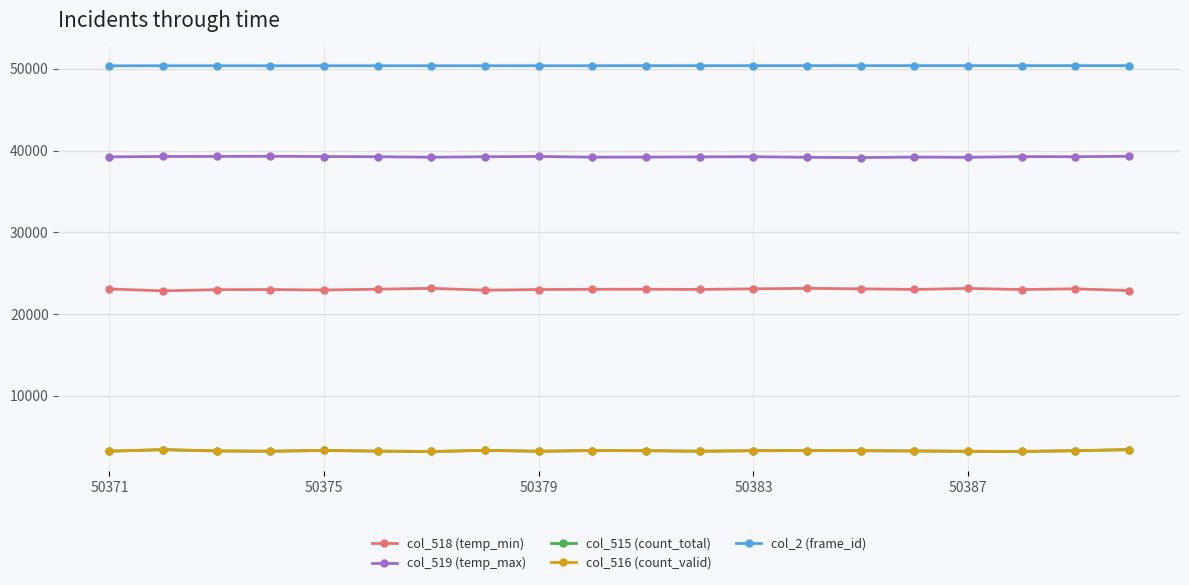

What is the sum of all col_515 (count_total) values?

65564